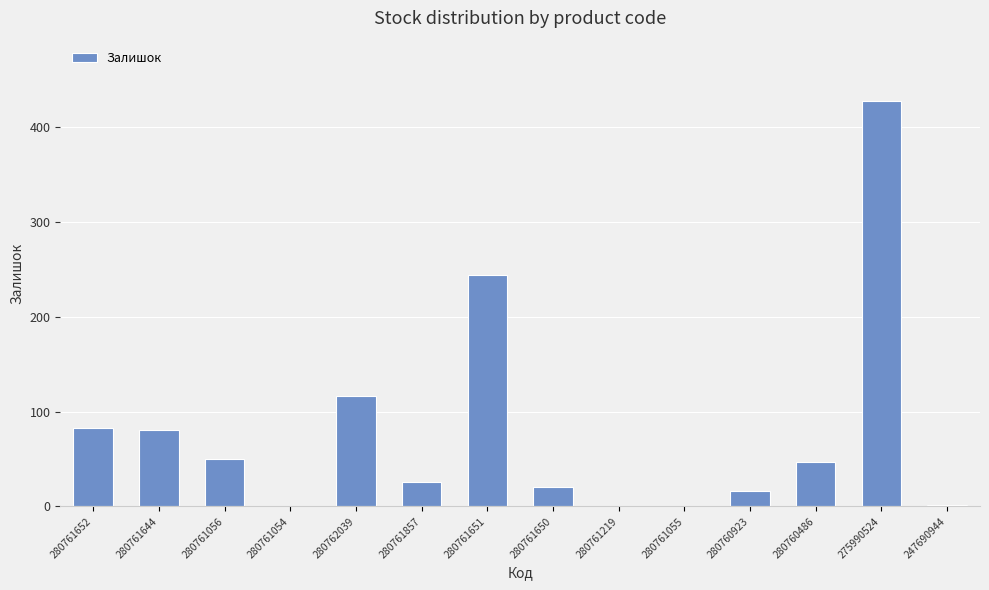

Are the bars horizontal?

No